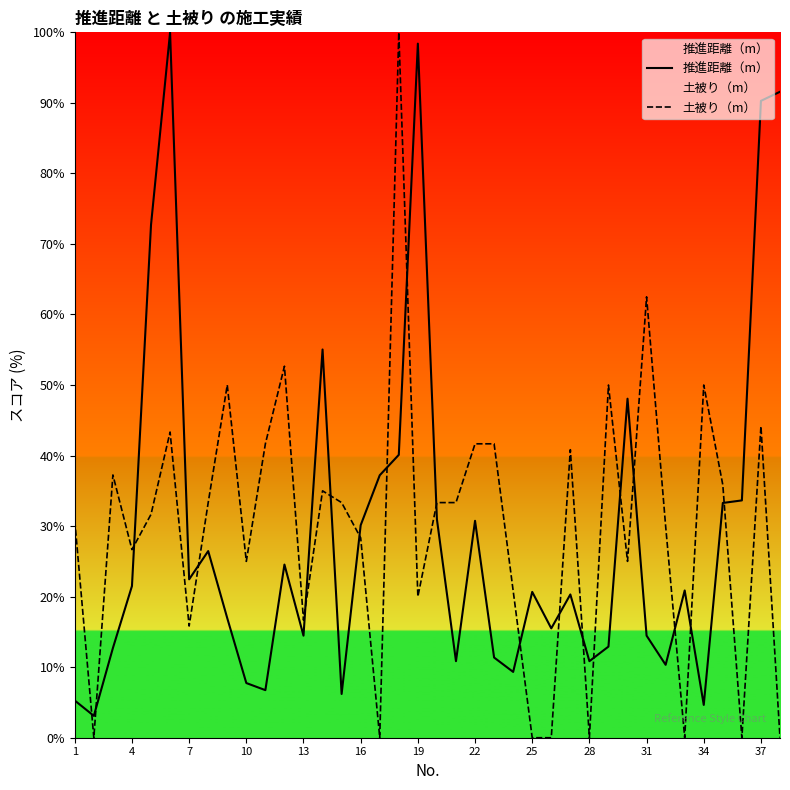

What is the maximum value shown in the chart?

100.0